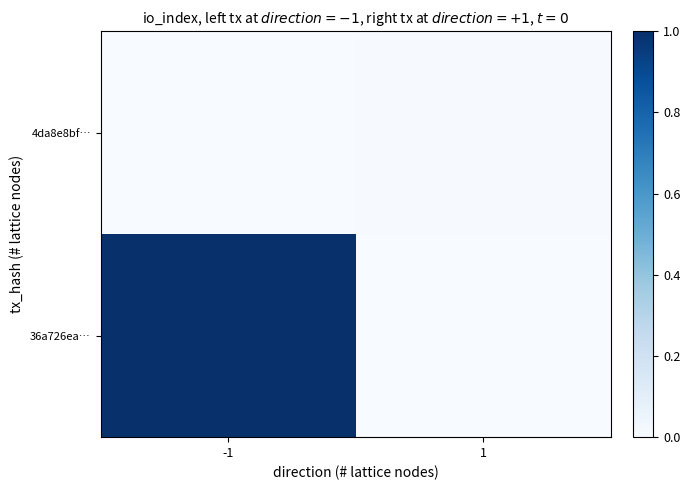

Reading left to right, what are all the values shown in this chart?

36a726ea…: -1=4236	1=0
4da8e8bf…: -1=0	1=21